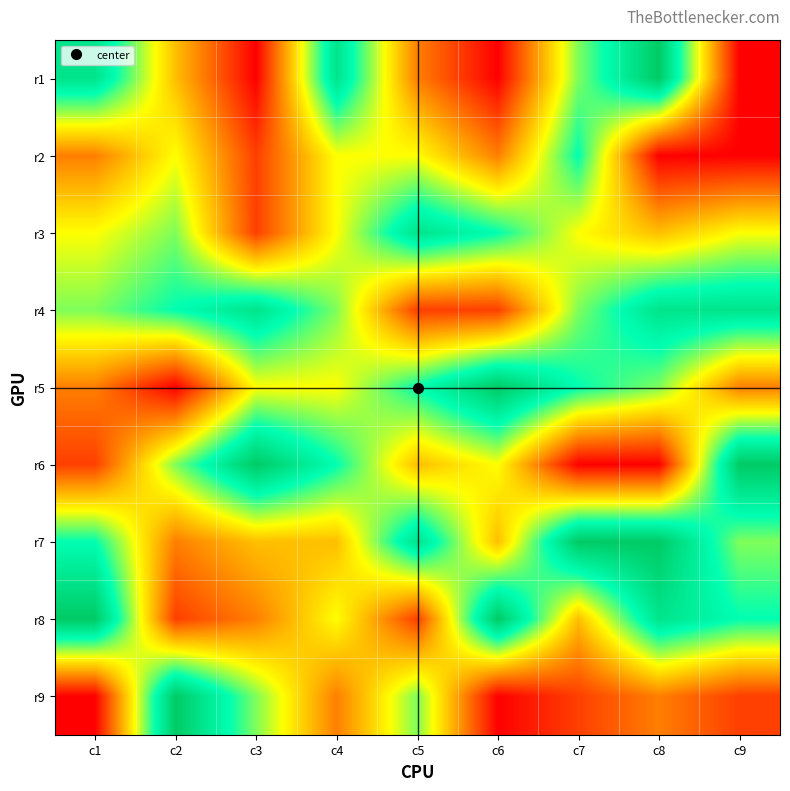

Reading left to right, what are all the values shown in this chart?

r1: c1=8	c2=4	c3=1	c4=8	c5=3	c6=1	c7=6	c8=9	c9=1
r2: c1=3	c2=5	c3=2	c4=5	c5=5	c6=3	c7=7	c8=1	c9=1
r3: c1=5	c2=6	c3=2	c4=5	c5=8	c6=7	c7=5	c8=4	c9=5
r4: c1=6	c2=7	c3=8	c4=6	c5=2	c6=2	c7=6	c8=8	c9=8
r5: c1=3	c2=1	c3=5	c4=5	c5=7	c6=9	c7=7	c8=6	c9=3
r6: c1=2	c2=6	c3=9	c4=7	c5=4	c6=5	c7=1	c8=1	c9=9
r7: c1=7	c2=3	c3=4	c4=4	c5=8	c6=4	c7=9	c8=9	c9=6
r8: c1=9	c2=2	c3=3	c4=5	c5=2	c6=9	c7=4	c8=8	c9=7
r9: c1=1	c2=9	c3=6	c4=3	c5=6	c6=1	c7=2	c8=3	c9=2